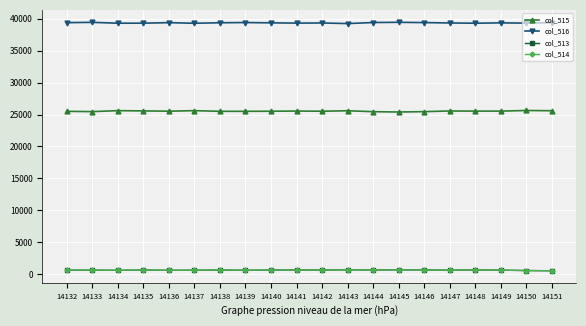

The col_515 series shows 25538 at 14149. True or false?

True